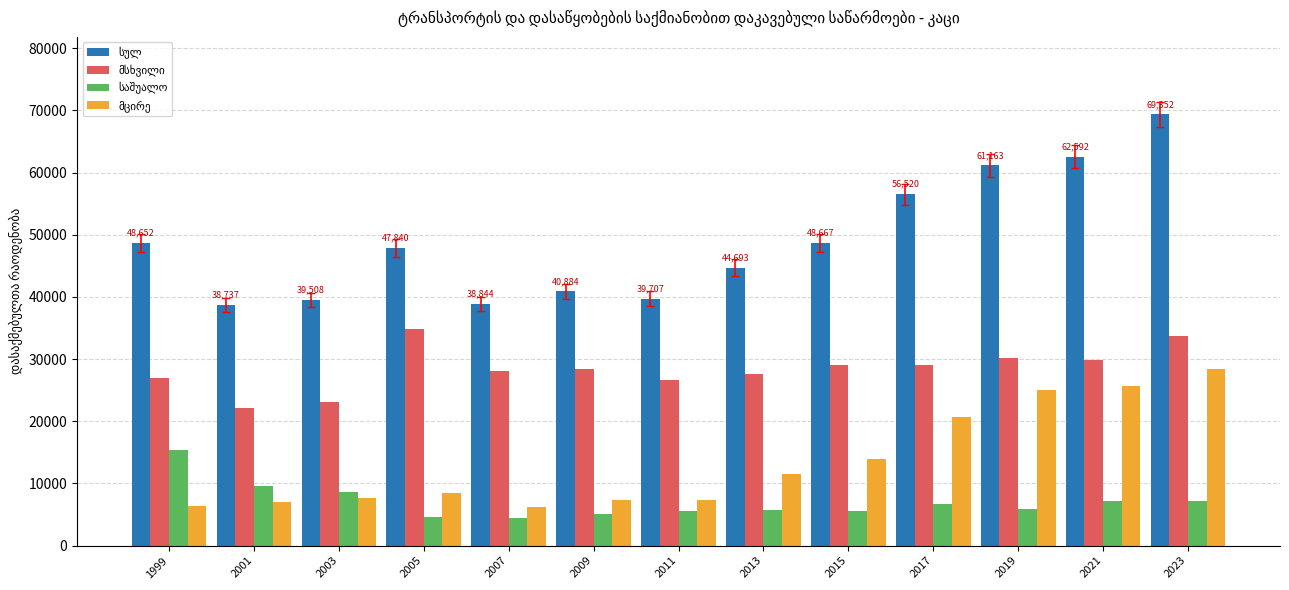

What is the difference between the highest and lowest values at 2015?

43059